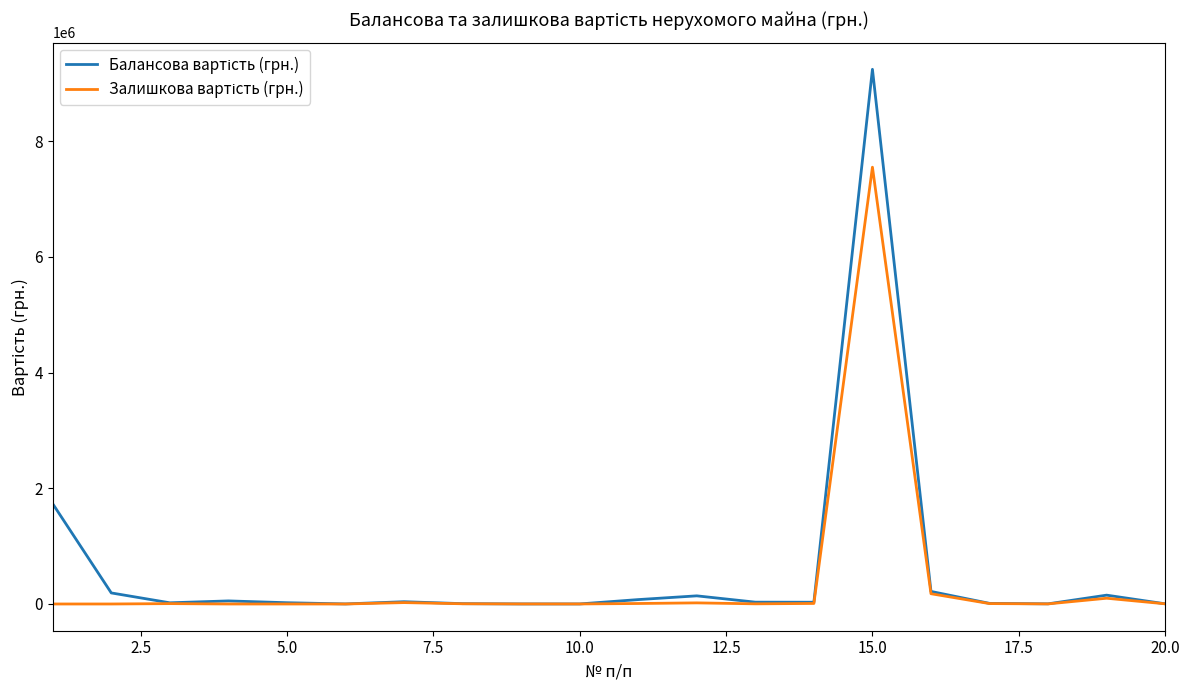

Does the chart have visible grid lines?

No